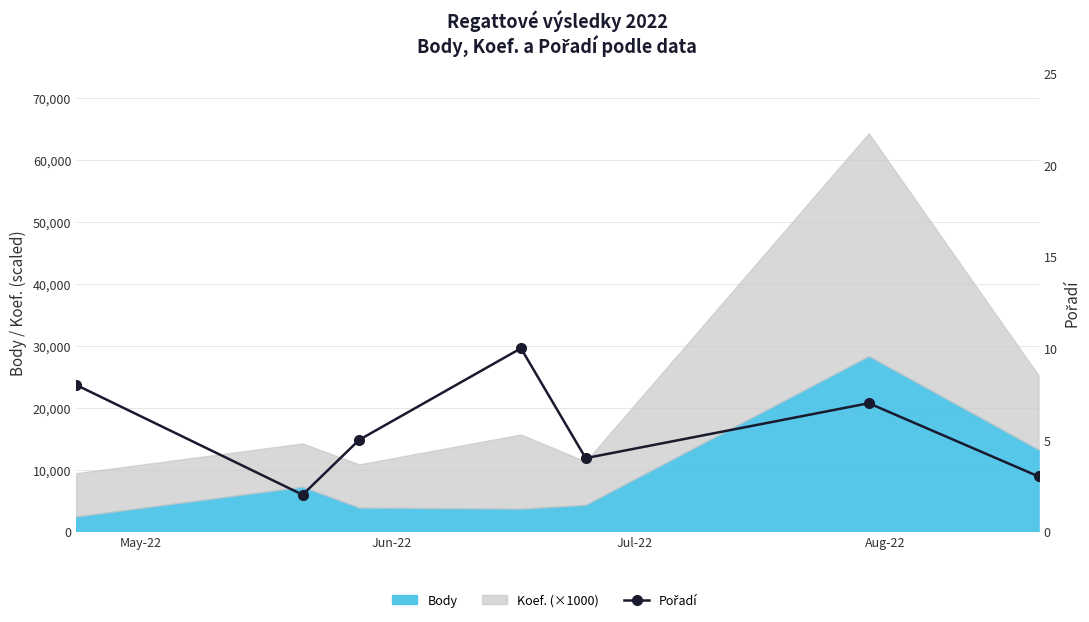

Is it true that the value at Jun-22 is 1?

False